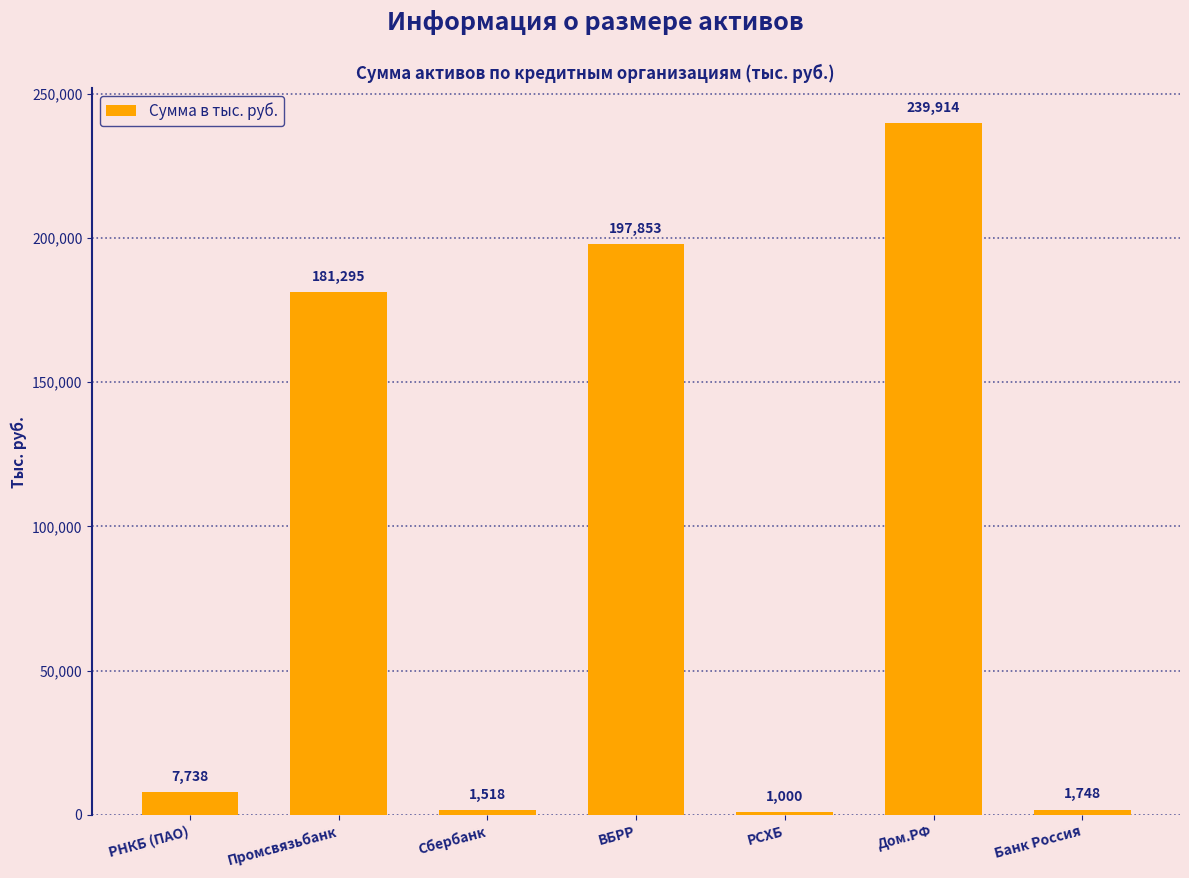

What is the difference between the values at Промсвязьбанк and РСХБ?

180295.0